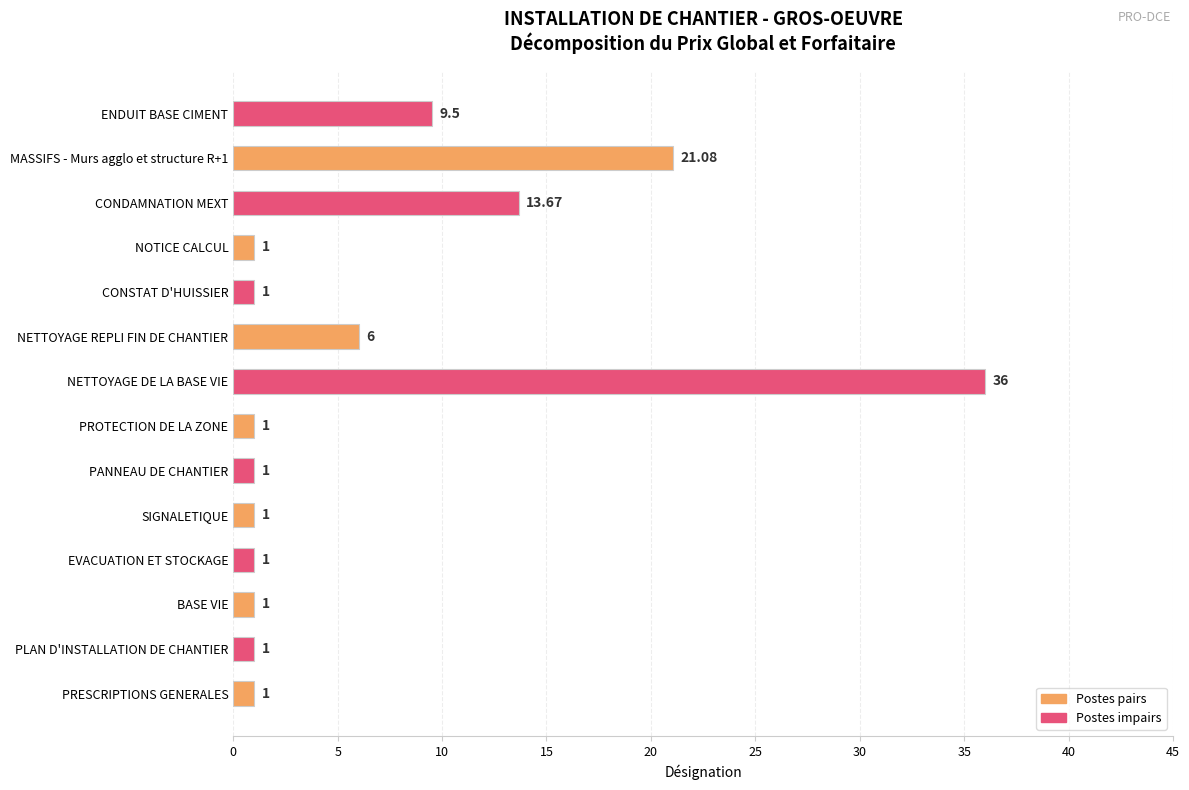

At which category does the chart reach its peak across all series?

NETTOYAGE DE LA BASE VIE